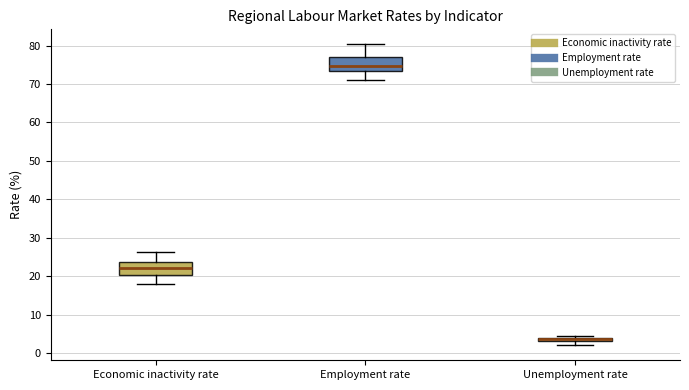

Which box has the highest median line?

Employment rate